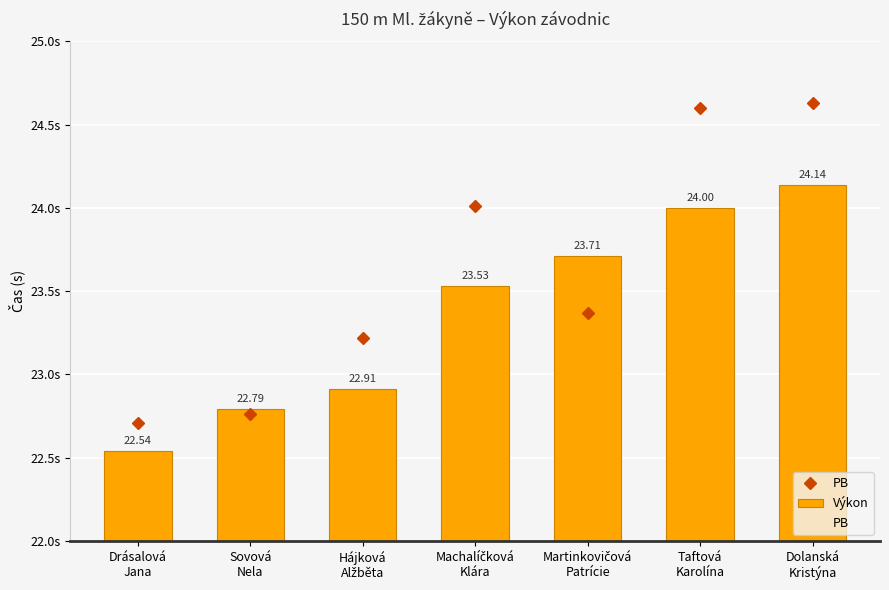

At which label is Výkon closest to 23?

Hájková
Alžběta